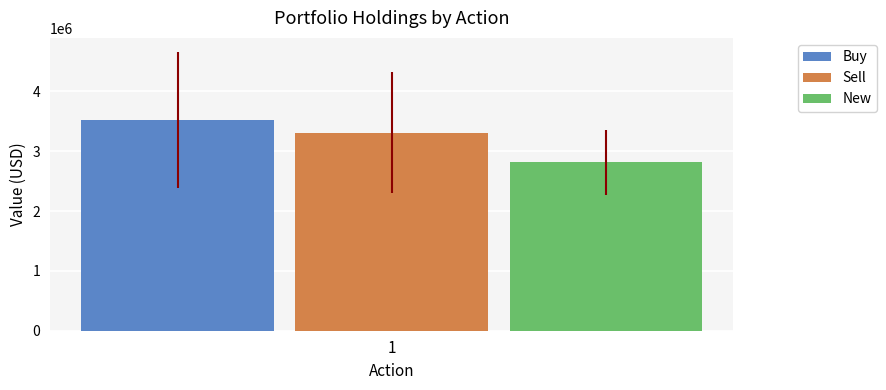

The value of Buy at 1 is 1465847. True or false?

False